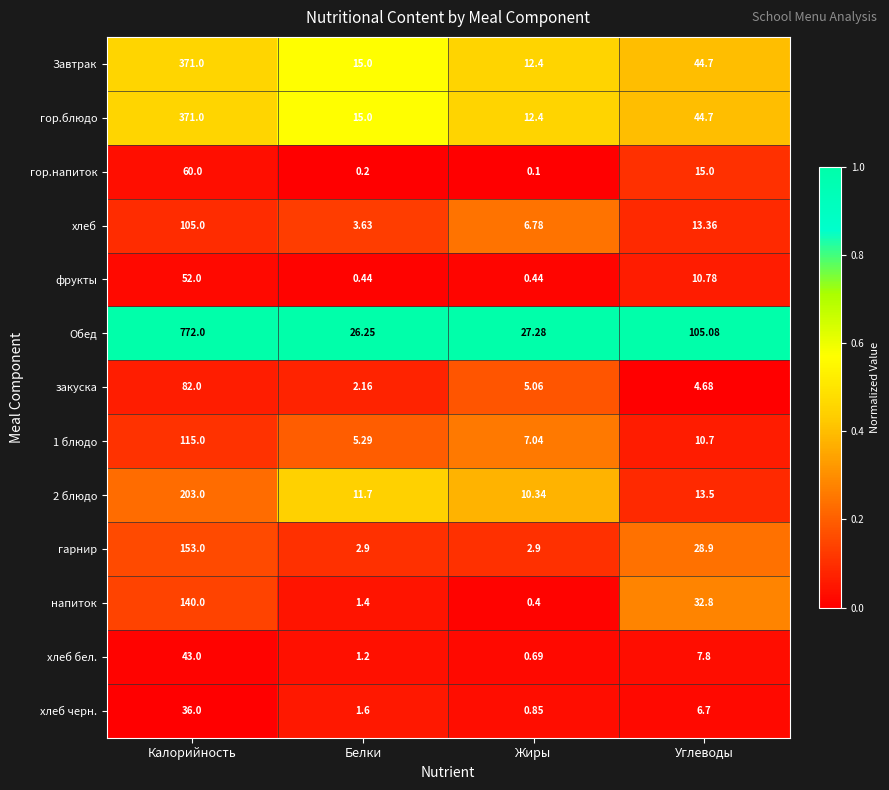

Rank the categories by хлеб бел. value from highest to lowest.

Калорийность, Углеводы, Белки, Жиры